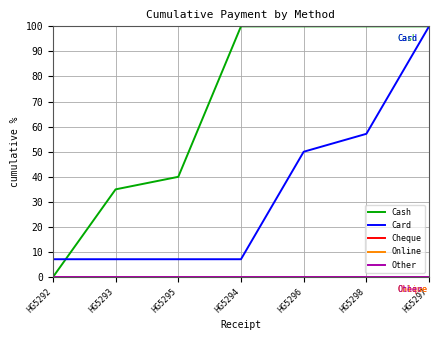

List the labels in order of Cash value, largest first.

HG5294, HG5296, HG5298, HG5297, HG5295, HG5293, HG5292